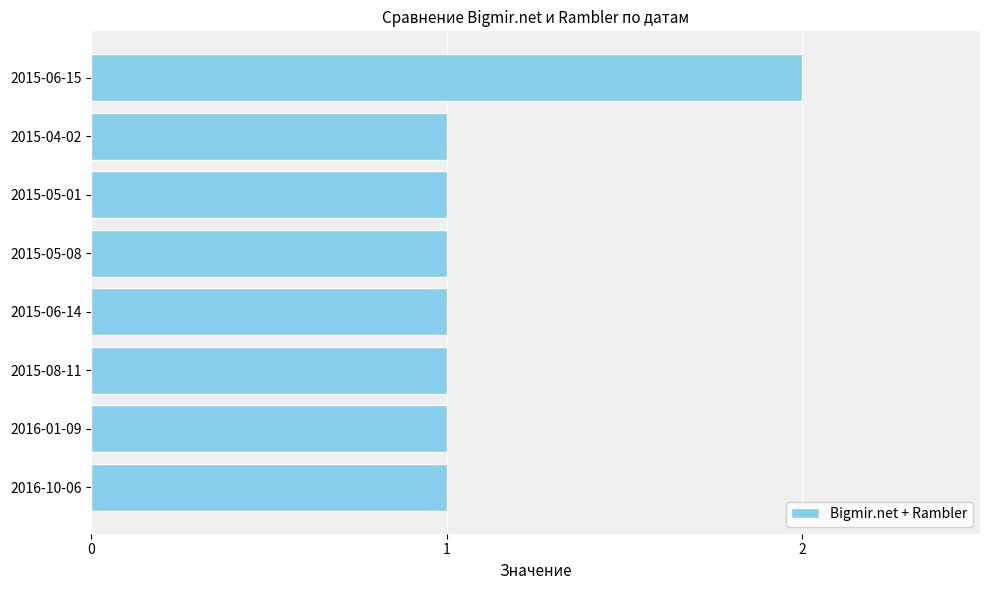

Approximately how many times larger is the value at 2015-05-08 compared to 2016-10-06?

1.0